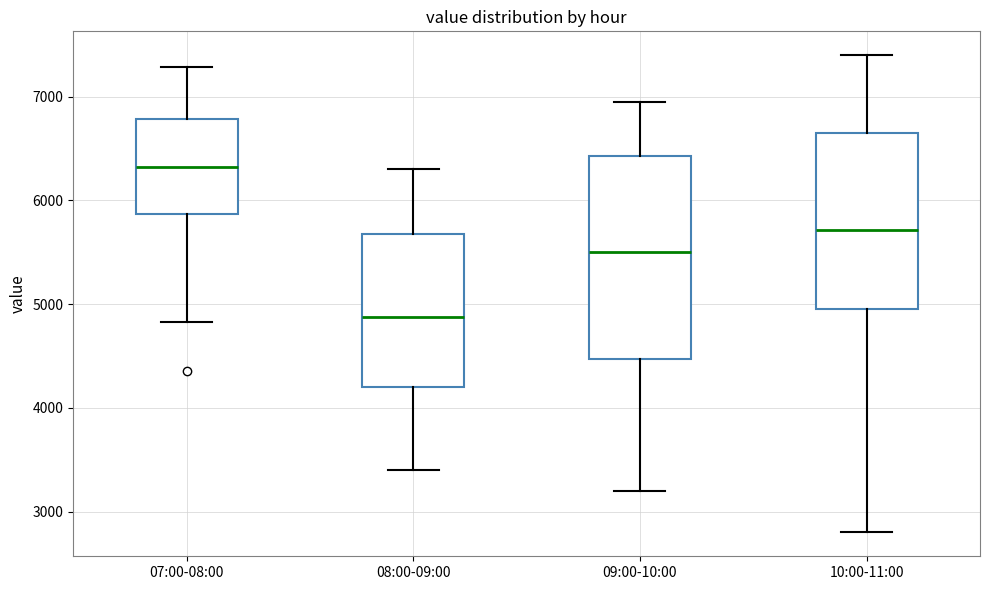

Reading left to right, transcribe this box plot: for each box, give where its median line is, the range the box spans, and where its two whiskers end, as read against the y-axis. The values are not printed on the chart, so give them approximately, as read against the axis.

07:00-08:00: median 6300, box 5900 to 6800, whiskers 4800 to 7300
08:00-09:00: median 4900, box 4200 to 5700, whiskers 3400 to 6300
09:00-10:00: median 5500, box 4500 to 6400, whiskers 3200 to 7000
10:00-11:00: median 5700, box 5000 to 6700, whiskers 2800 to 7400